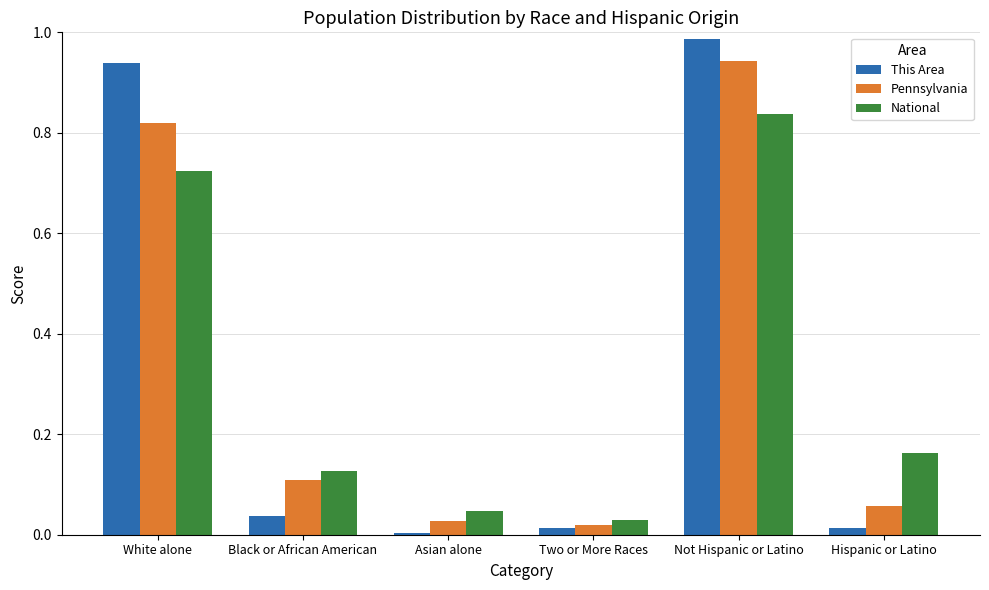

At which category does the chart reach its peak across all series?

Not Hispanic or Latino